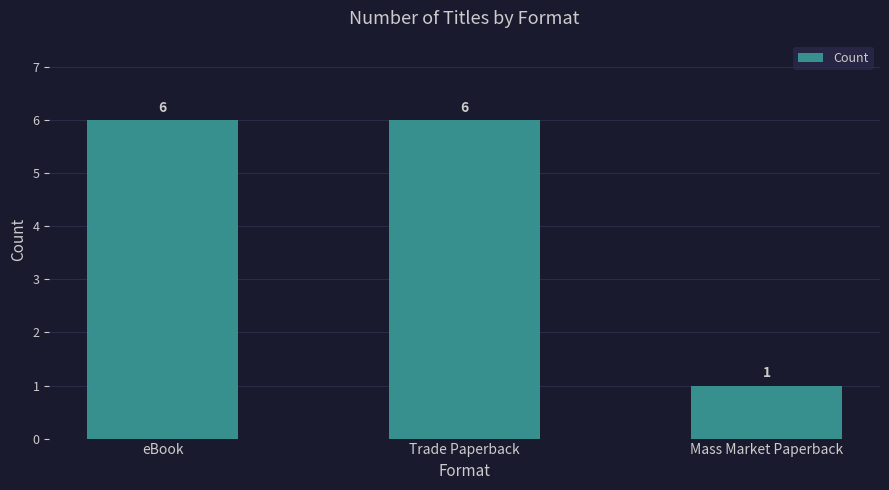

What is the difference between the maximum and minimum values?

5